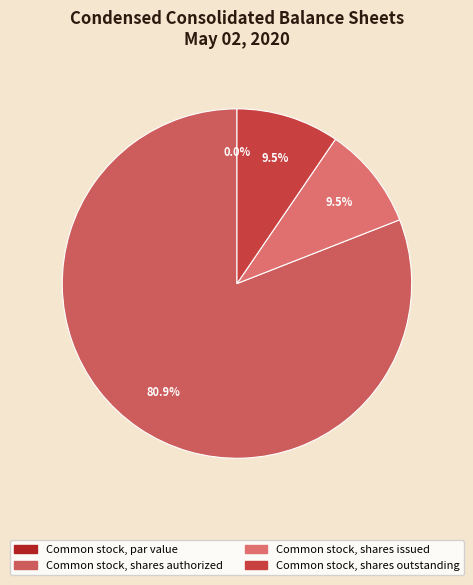

Is Common stock, shares authorized the majority of the pie?

Yes